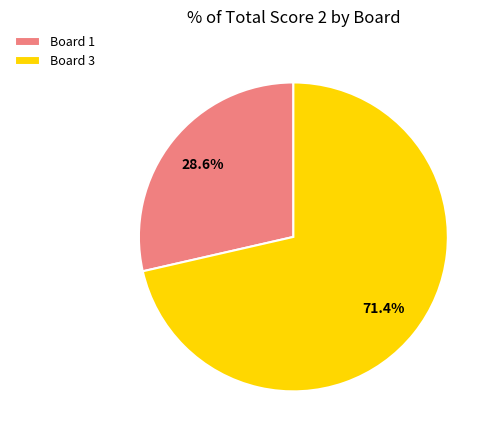

How many slices are in this pie chart?

2